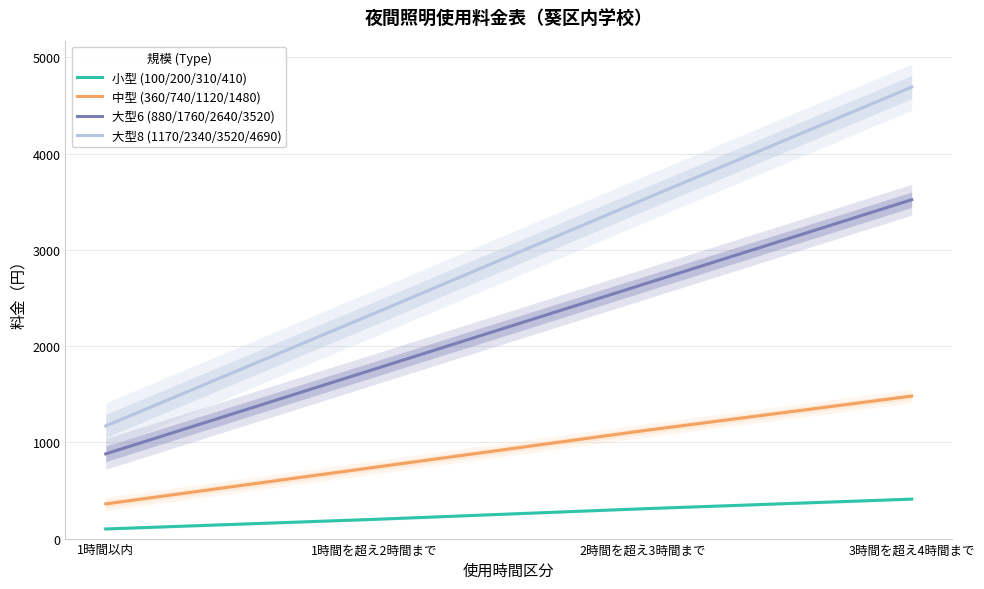

How many 大型8 (1170/2340/3520/4690) values are between 2340 and 4690?

3